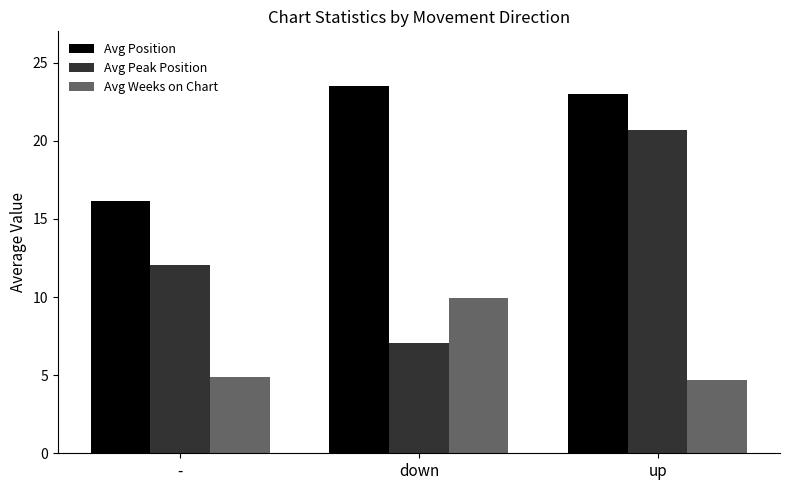

Rank the categories by Avg Peak Position value from highest to lowest.

up, -, down